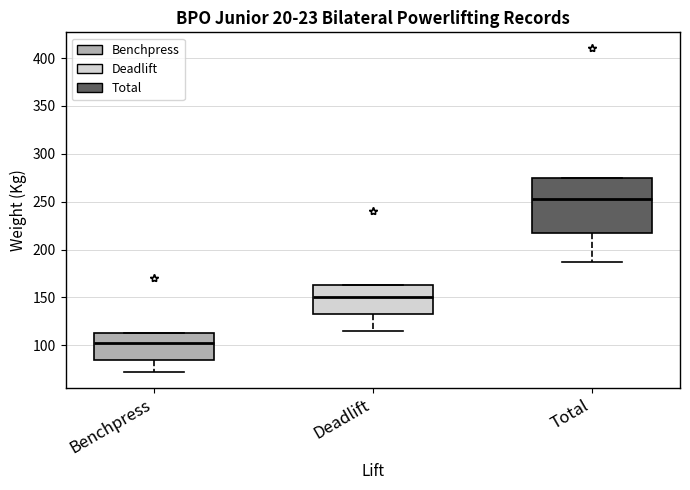

Reading left to right, transcribe this box plot: for each box, give where its median line is, the range the box spans, and where its two whiskers end, as read against the y-axis. The values are not printed on the chart, so give them approximately, as read against the axis.

Benchpress: median 105, box 85 to 115, whiskers 75 to 115
Deadlift: median 150, box 135 to 165, whiskers 115 to 165
Total: median 255, box 220 to 275, whiskers 190 to 275